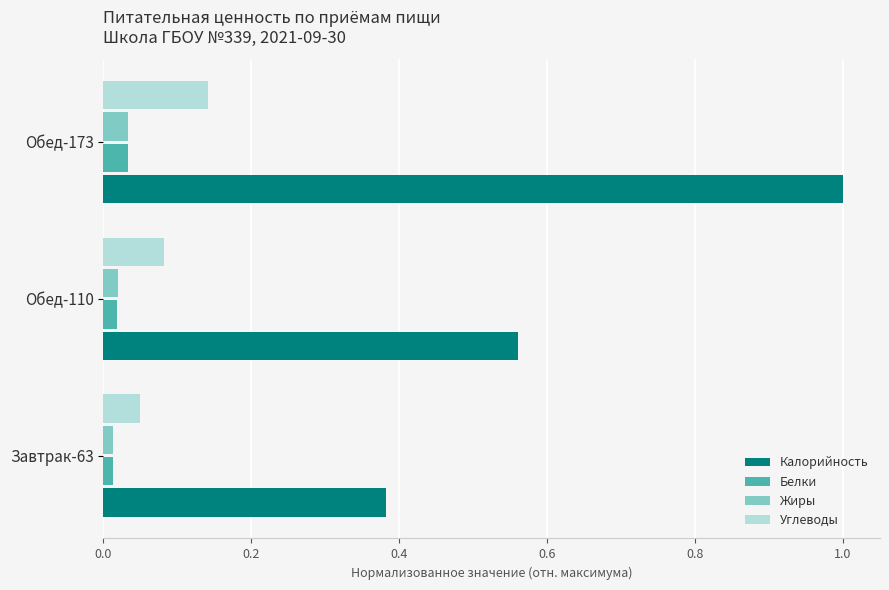

At how many categories does at least one series exceed 0?

3